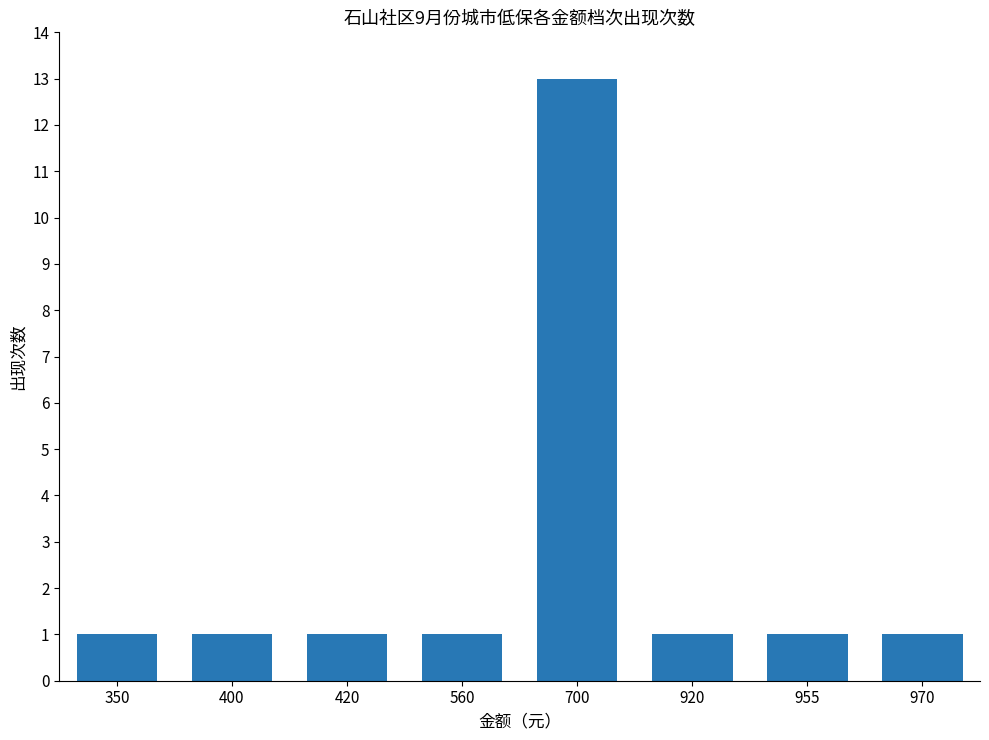

What is the difference between the maximum and minimum values?

12